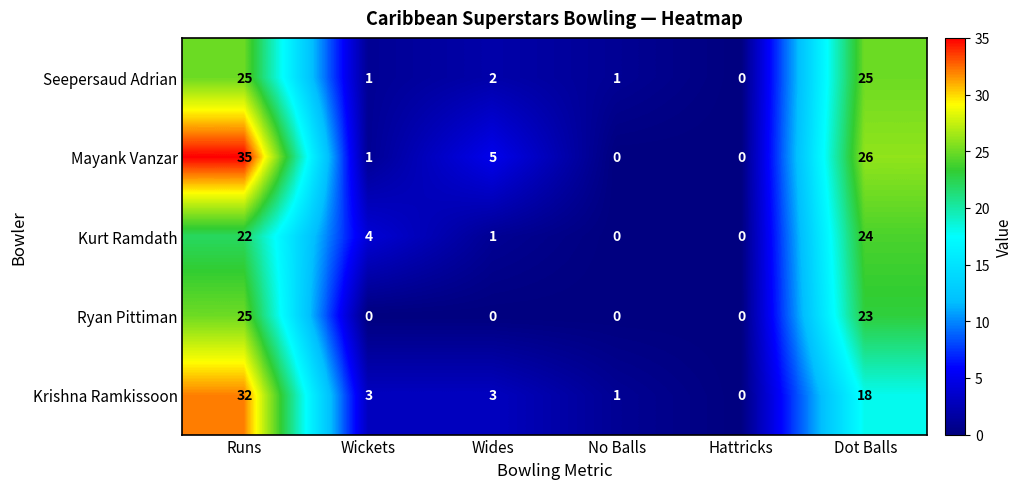

Reading left to right, list all the values displayed in this chart.

Seepersaud Adrian: 25	1	2	1	0	25
Mayank Vanzar: 35	1	5	0	0	26
Kurt Ramdath: 22	4	1	0	0	24
Ryan Pittiman: 25	0	0	0	0	23
Krishna Ramkissoon: 32	3	3	1	0	18